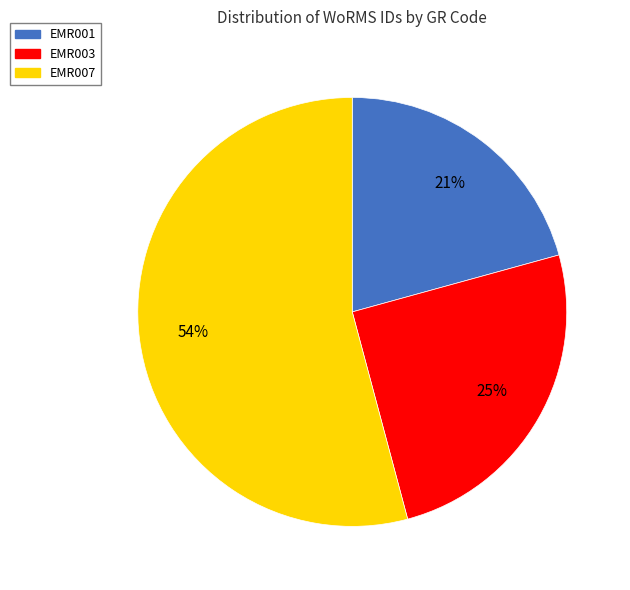

Which category has the biggest portion of the pie?

EMR007